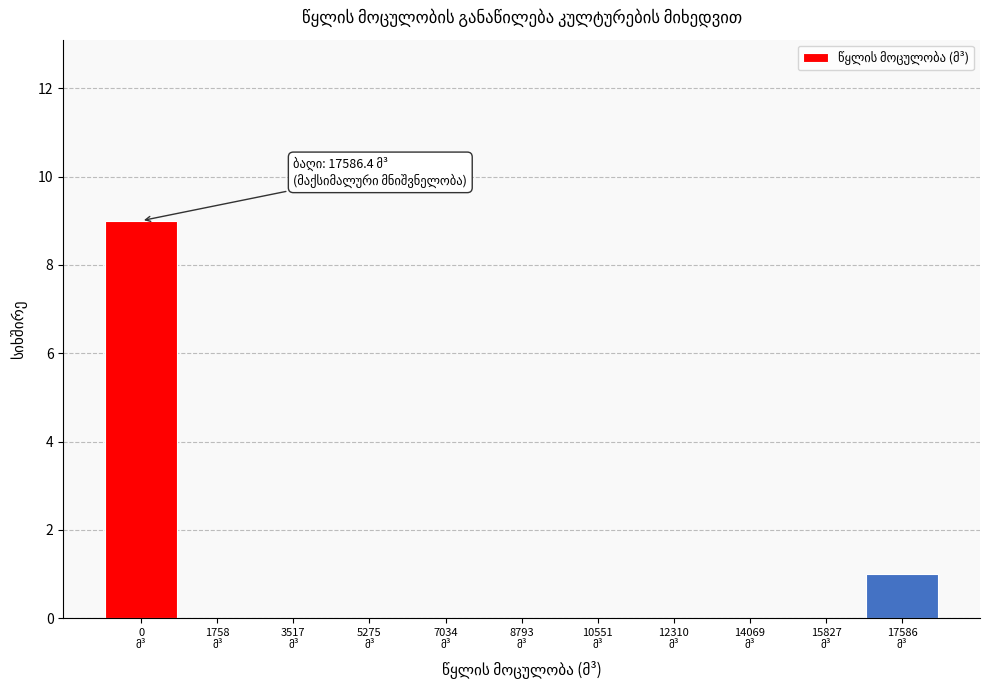

What is the maximum value shown in the chart?

9